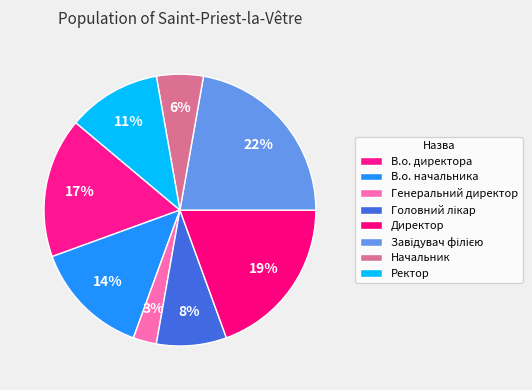

Is Головний лікар the majority of the pie?

No